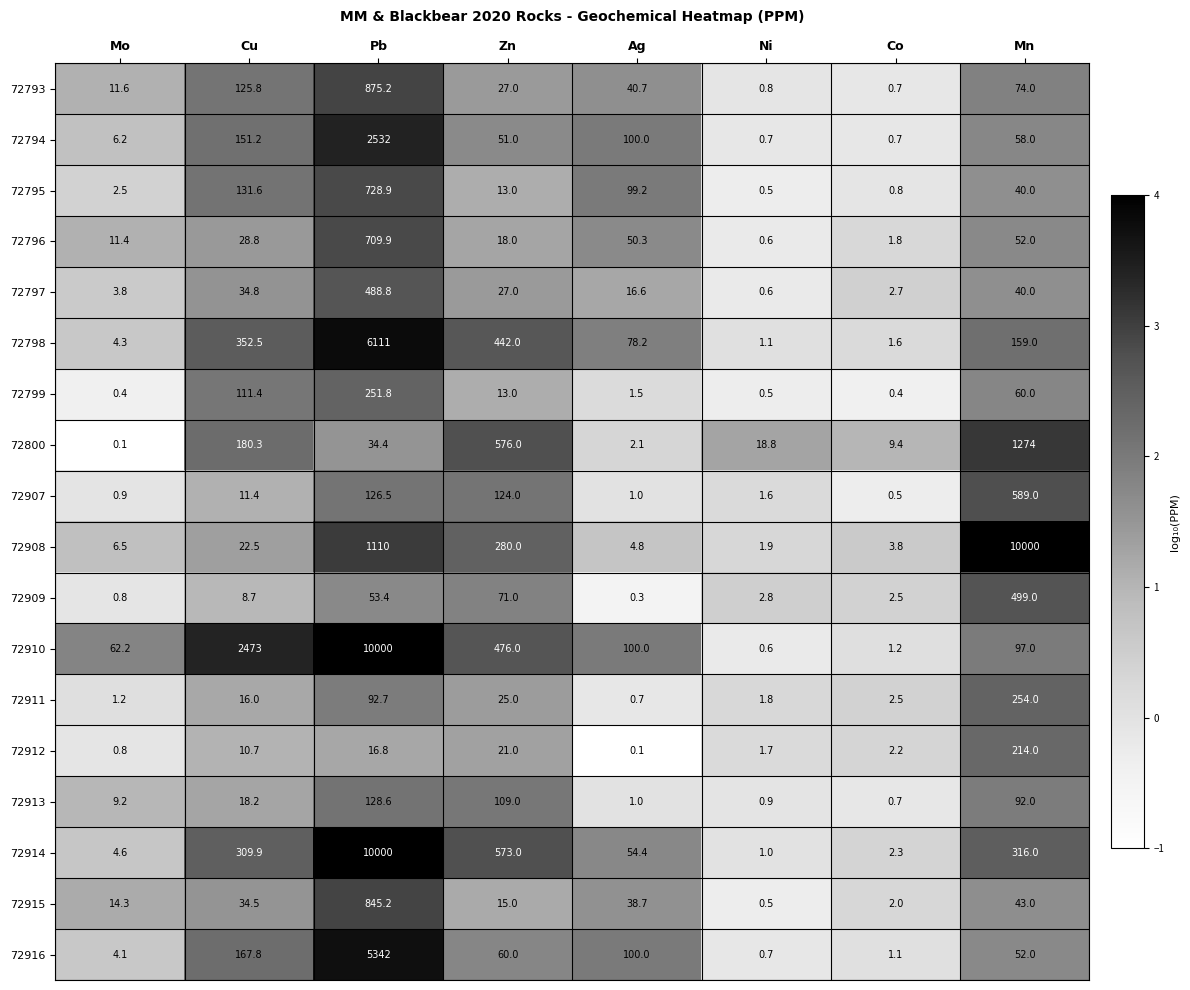

What is the sum of the 72910 values at Co and Mn?

98.2